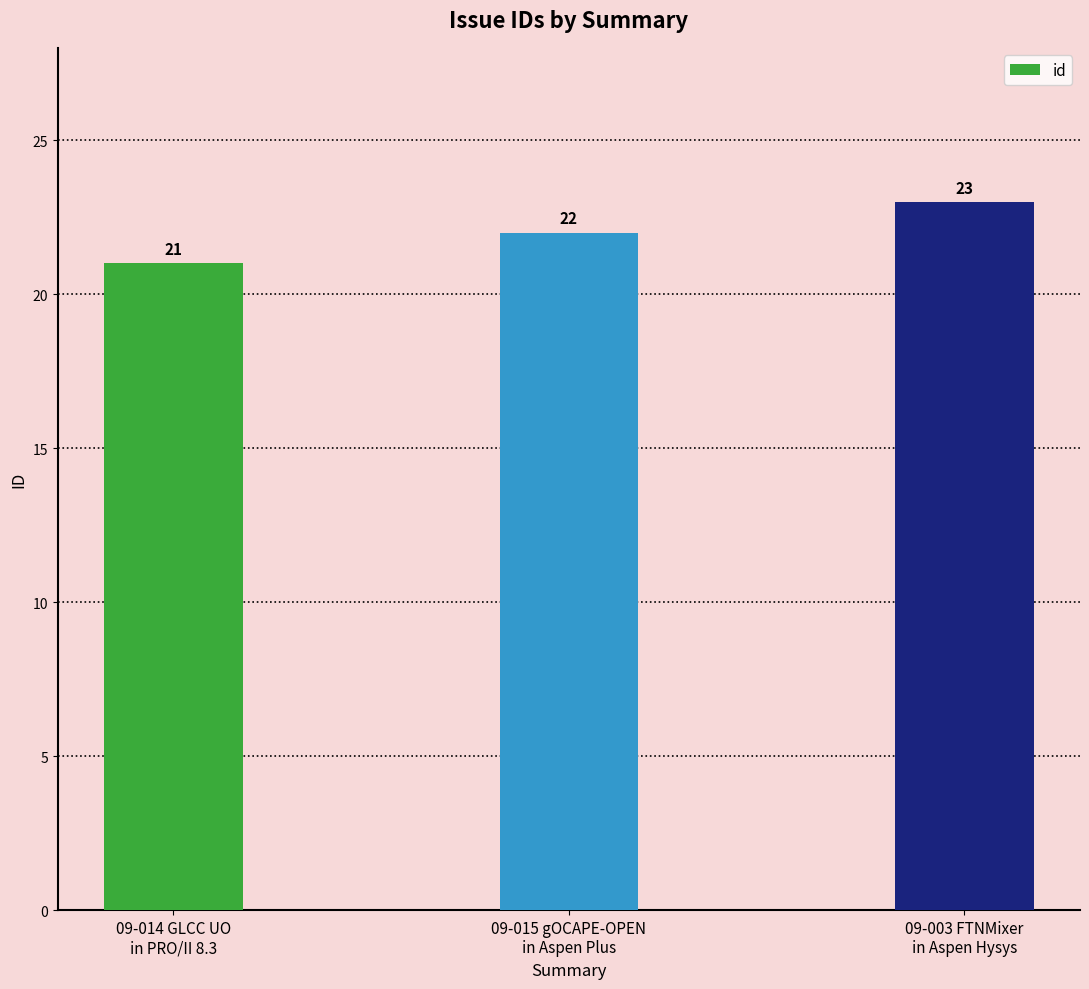

List the labels in order of value, largest first.

09-003 FTNMixer
in Aspen Hysys, 09-015 gOCAPE-OPEN
in Aspen Plus, 09-014 GLCC UO
in PRO/II 8.3